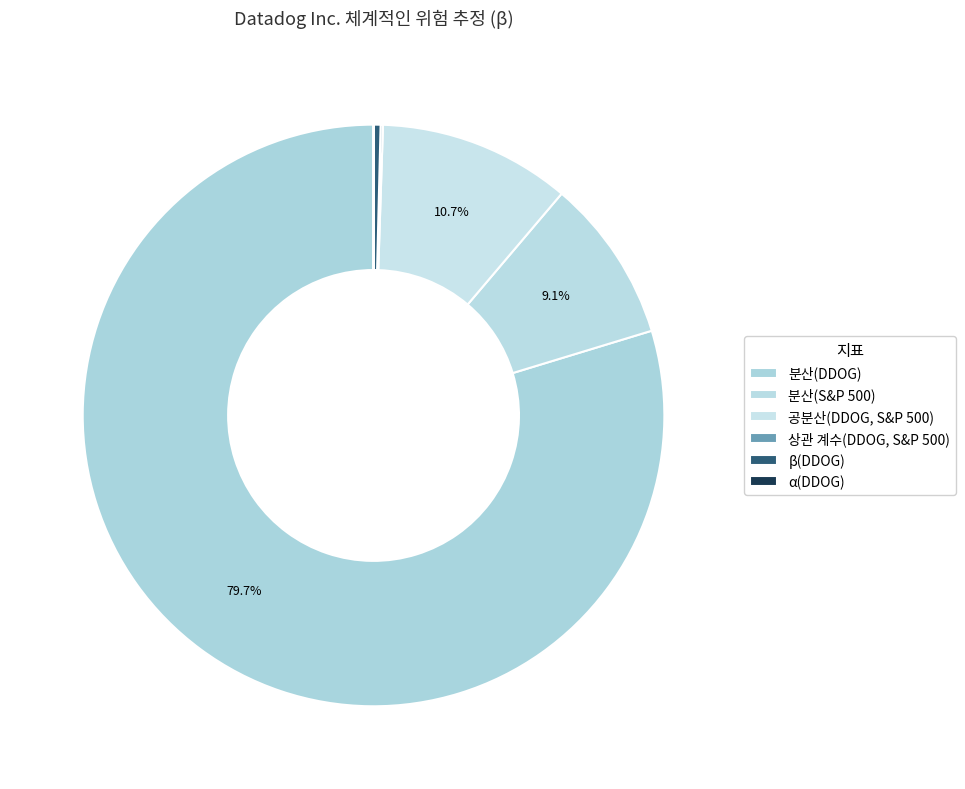

The 분산(S&P 500) slice represents 9% of the pie. True or false?

True